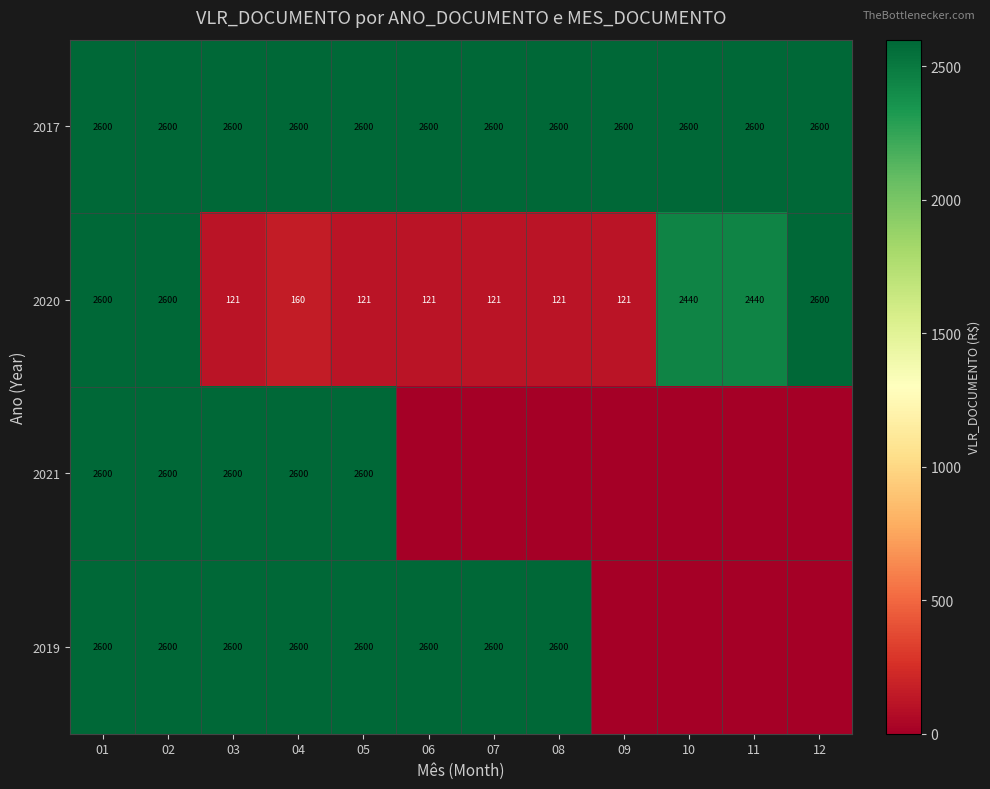

What is the total value across all series at 04?

7960